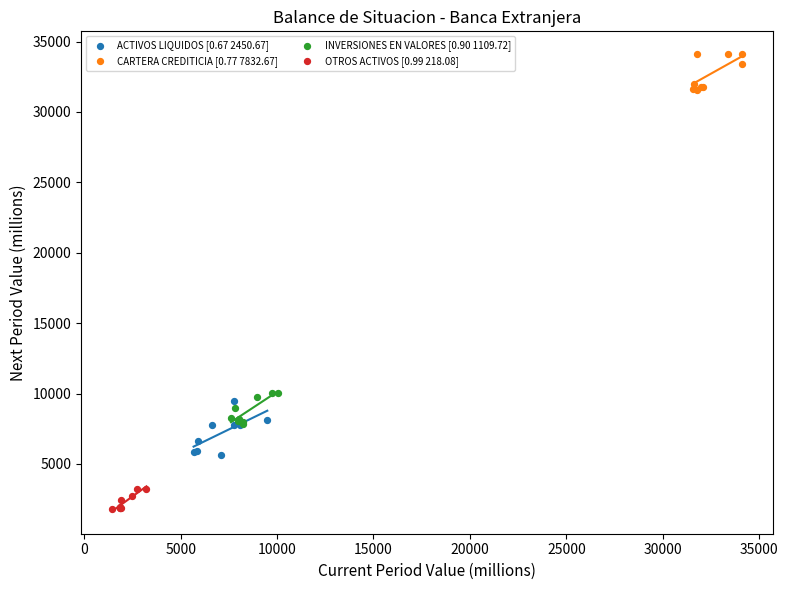

Which series has the widest spread of Y values?

ACTIVOS LIQUIDOS [0.67 2450.67]